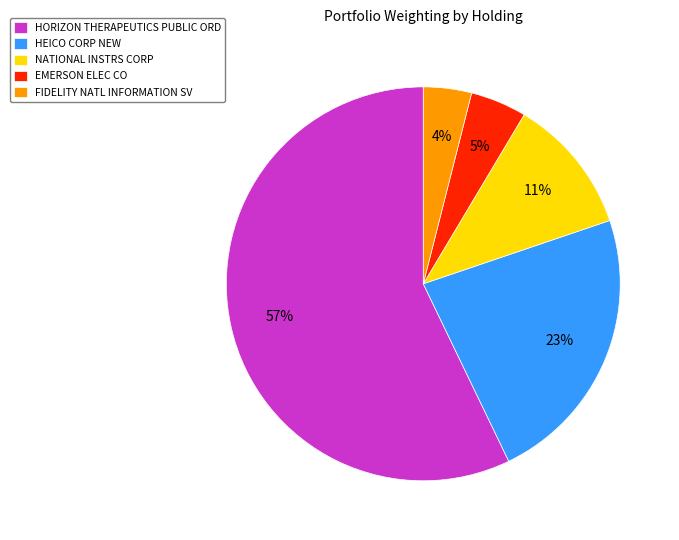

How many segments does this pie chart have?

5